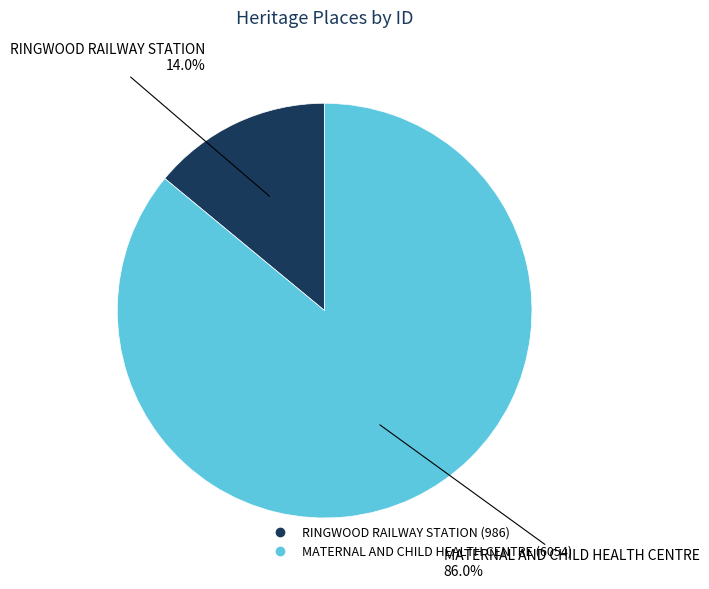

To the nearest percent, what percentage of the pie is MATERNAL AND CHILD HEALTH CENTRE?

86%